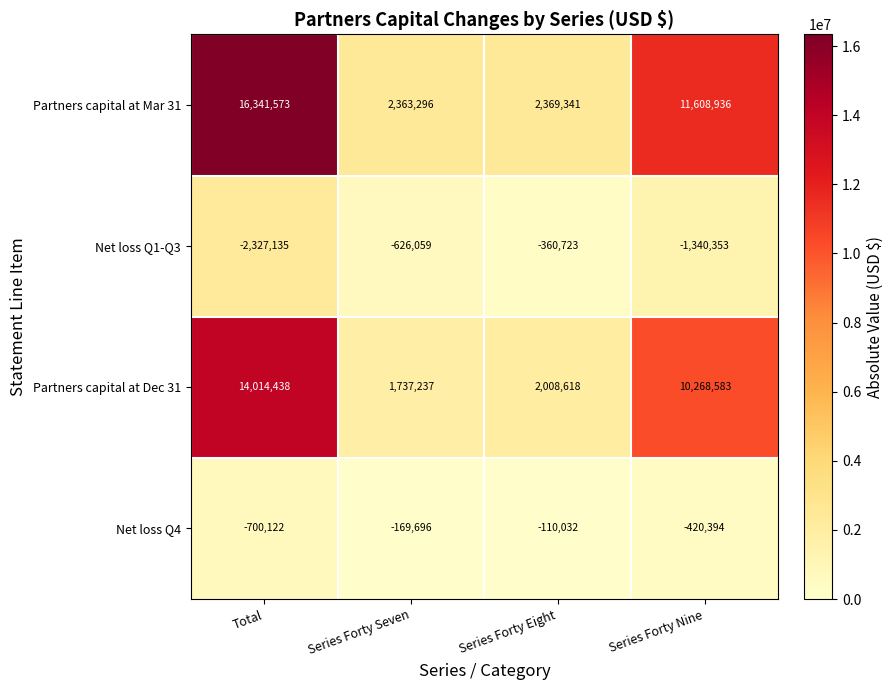

Rank the series by their maximum value, from lowest to highest.

Net loss Q1-Q3, Net loss Q4, Partners capital at Dec 31, Partners capital at Mar 31